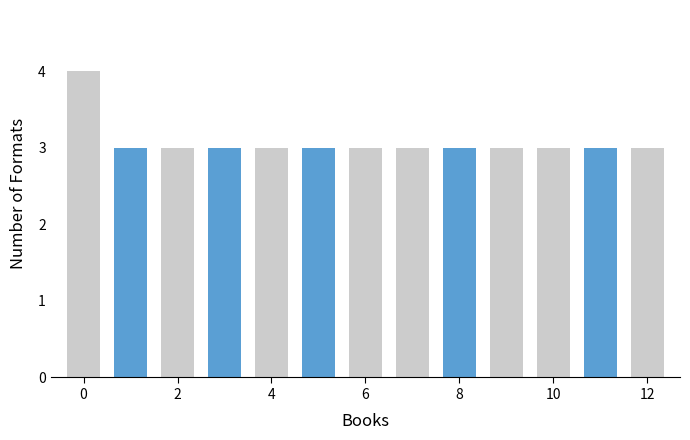

How many bars are there in total?

13